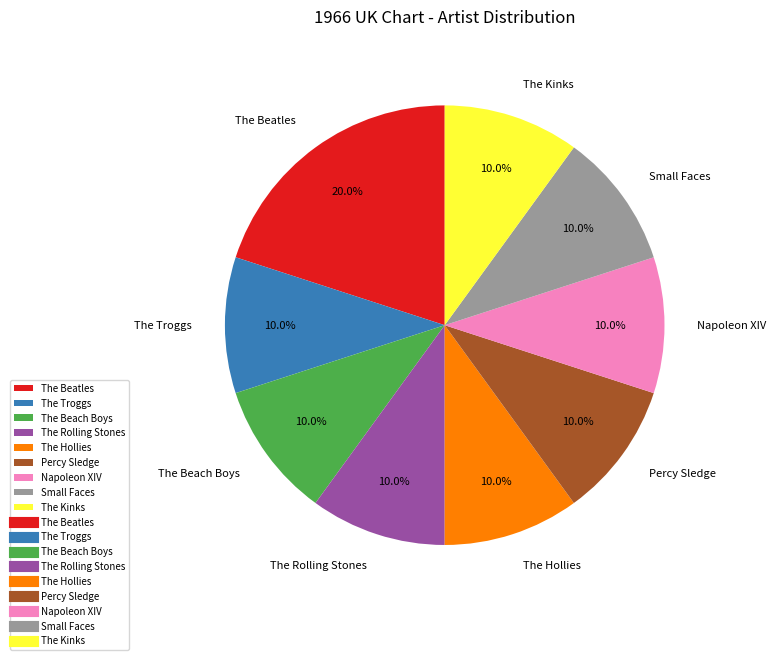

To the nearest percent, what is the average slice percentage?

11%